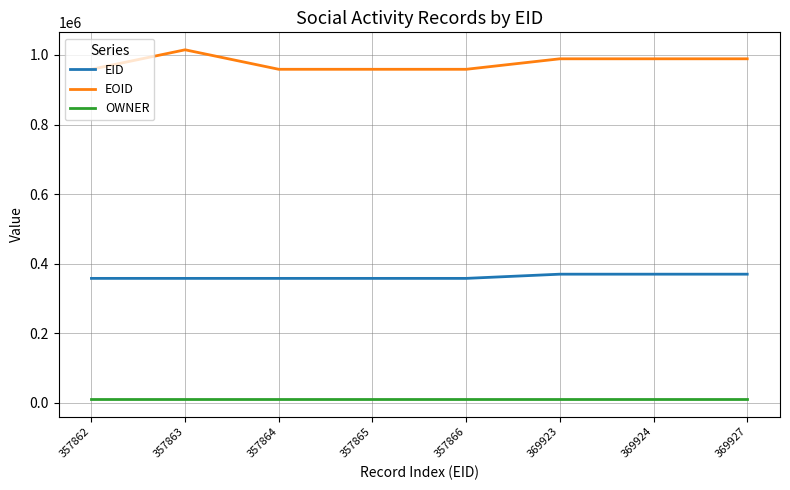

Which series has the largest range (max minus min)?

EOID